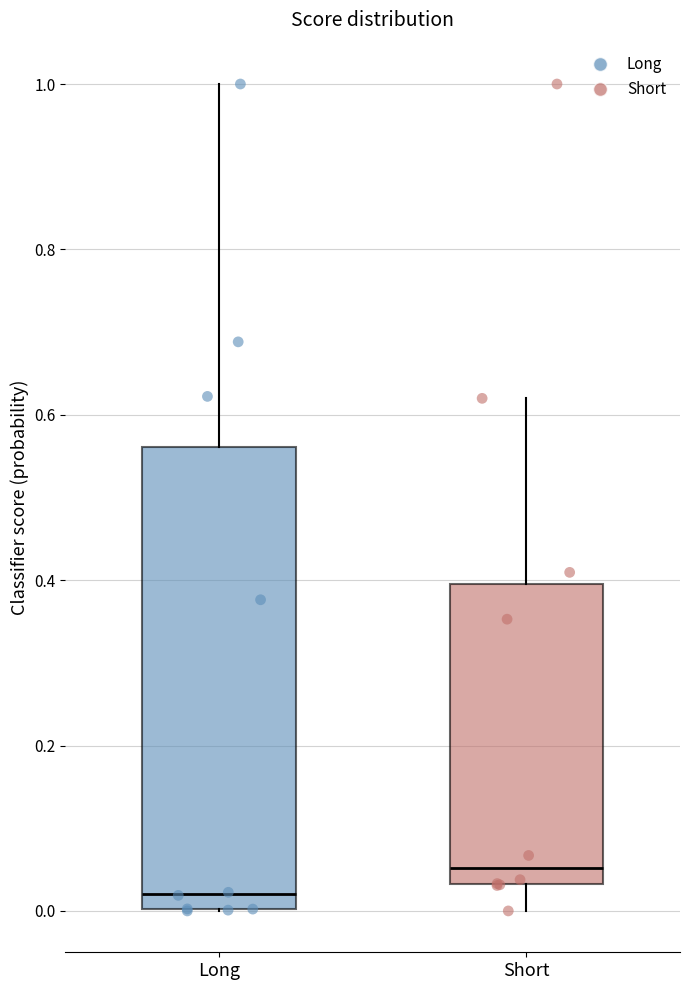

Reading left to right, read every box against the y-axis: the position of its median line, the range the box covers, and the ends of its whiskers. The values are not printed on the chart, so give them approximately, as read against the axis.

Long: median 0.02, box 0.00 to 0.56, whiskers 0.00 to 1.00
Short: median 0.06, box 0.04 to 0.40, whiskers 0.00 to 0.62